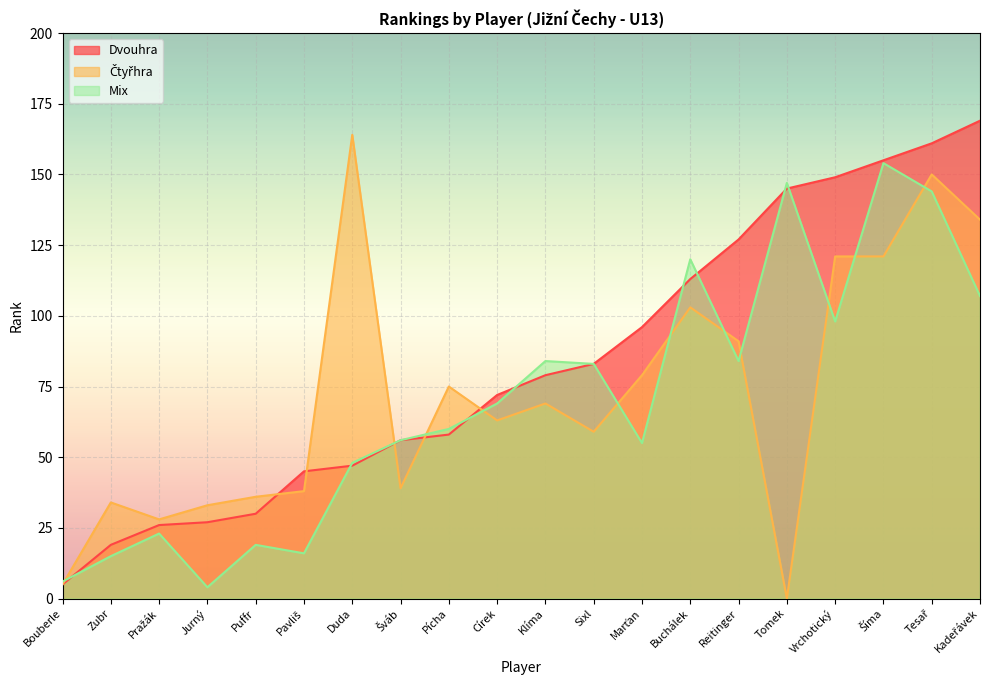

Between Duda and Reitinger, which series saw the biggest shift?

Dvouhra